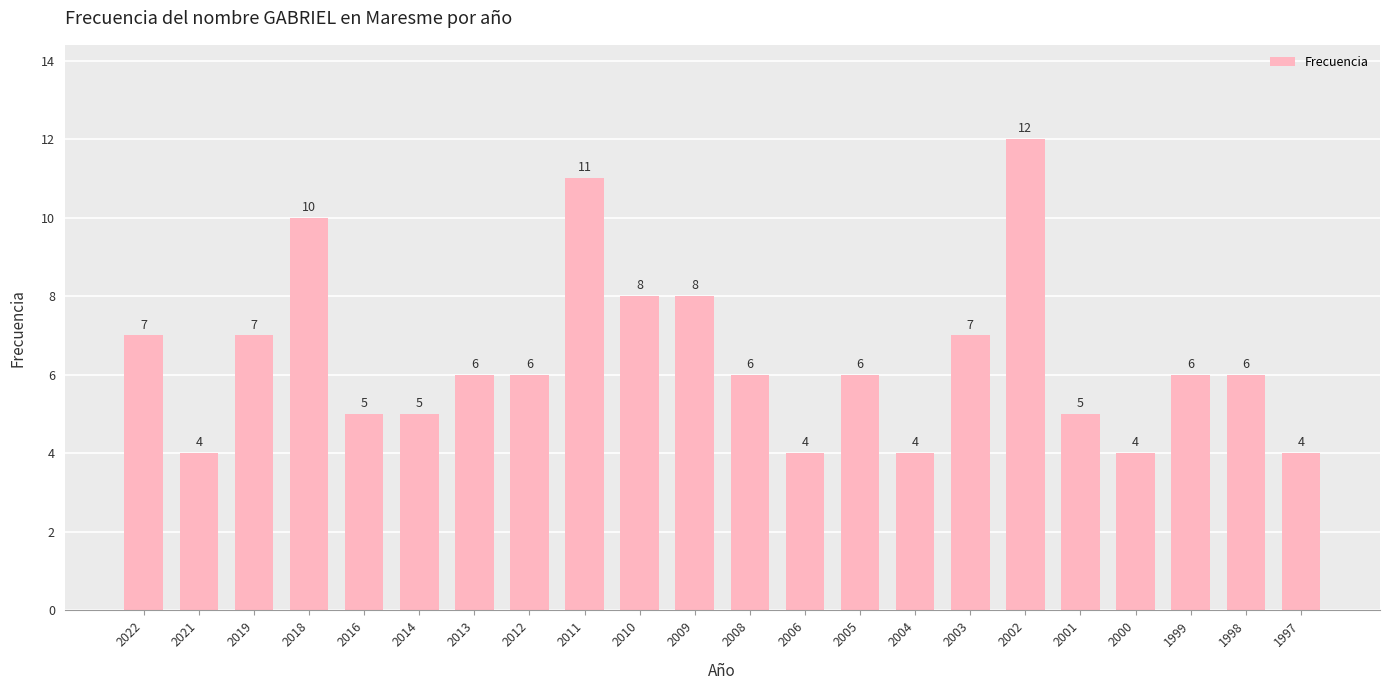

Reading left to right, transcribe all the data shown in this chart.

2022=7	2021=4	2019=7	2018=10	2016=5	2014=5	2013=6	2012=6	2011=11	2010=8	2009=8	2008=6	2006=4	2005=6	2004=4	2003=7	2002=12	2001=5	2000=4	1999=6	1998=6	1997=4